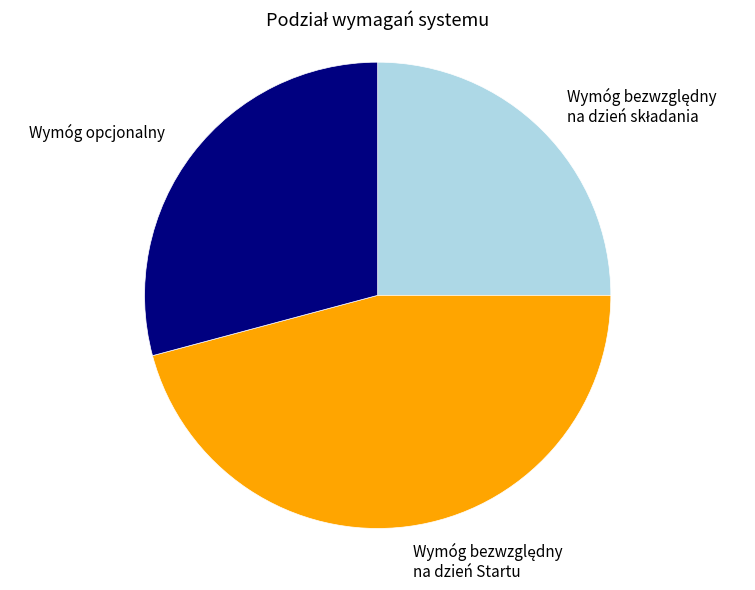

True or false: Wymóg opcjonalny accounts for 29% of the total.

True